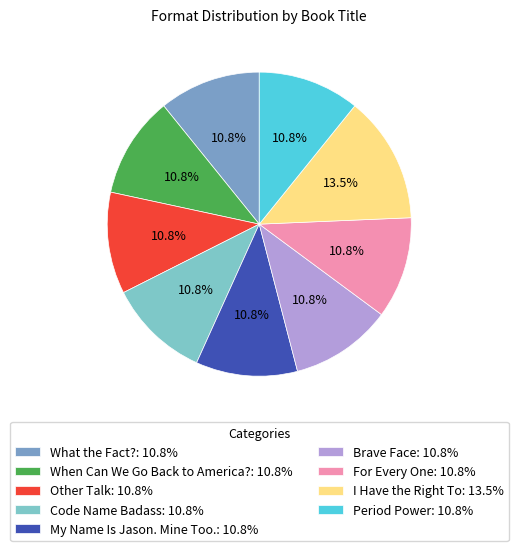

What is the ratio of the value at My Name Is Jason. Mine Too. to the value at Period Power?

1.0